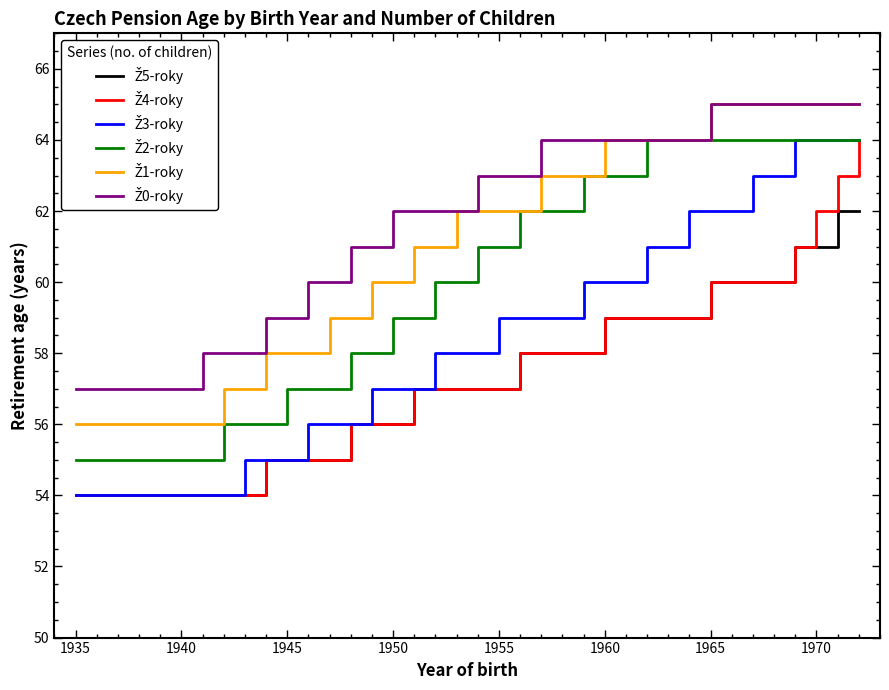

What is the smallest value displayed?

54